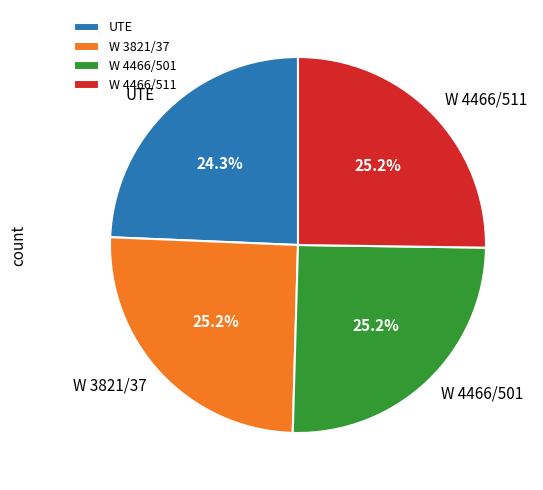

Count the number of slices in the pie.

4